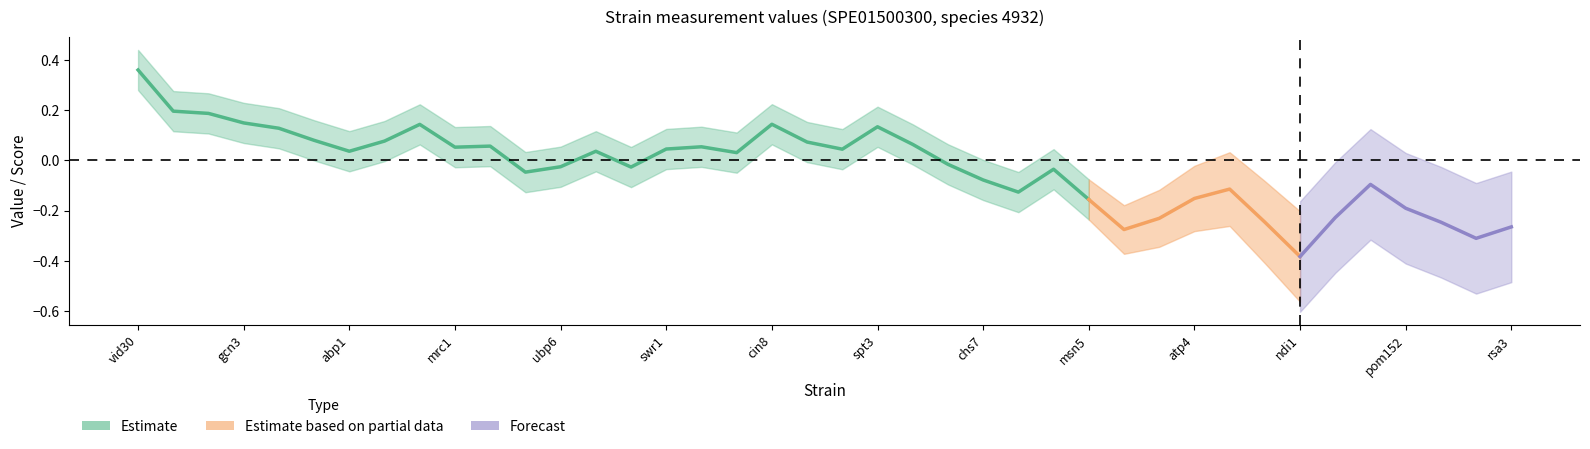

How many lines are shown in the chart?

3